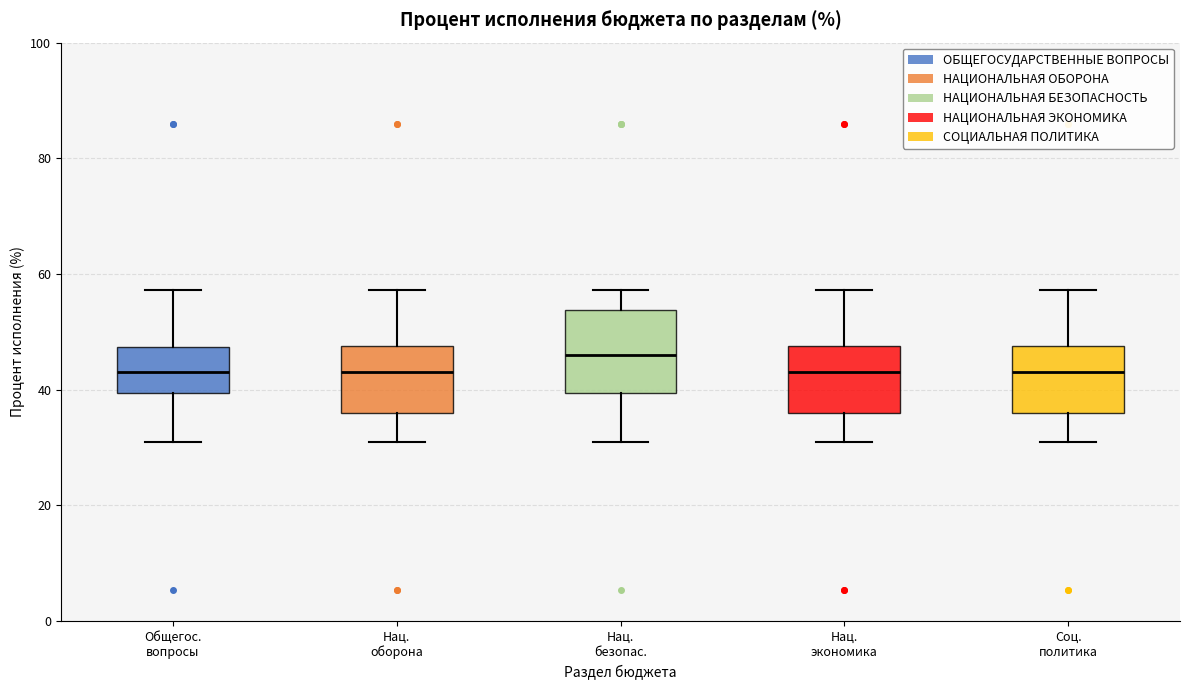

Where is the upper edge of the box for Соц. политика on the y-axis? The values are not printed on the chart, so give them approximately, as read against the axis.

48